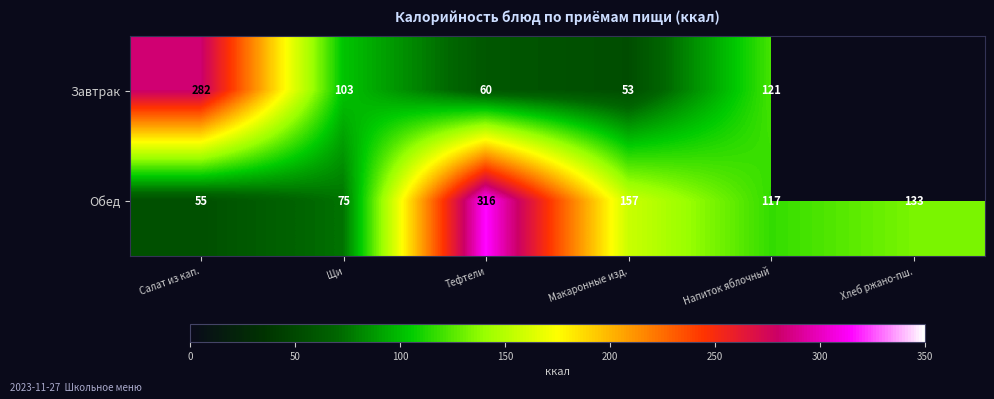

Read the Обед value at Тефтели.

316